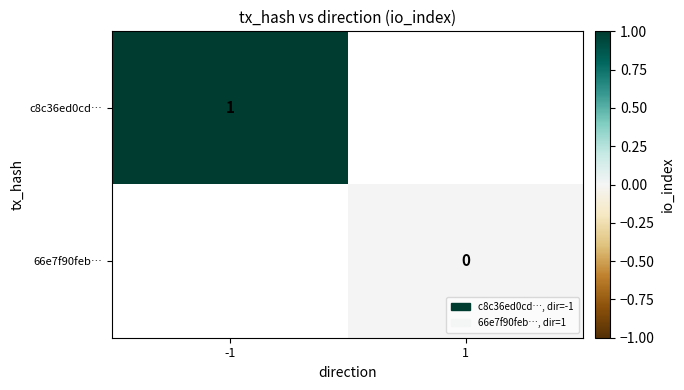

The value of c8c36ed0cd… at -1 is 1. True or false?

True